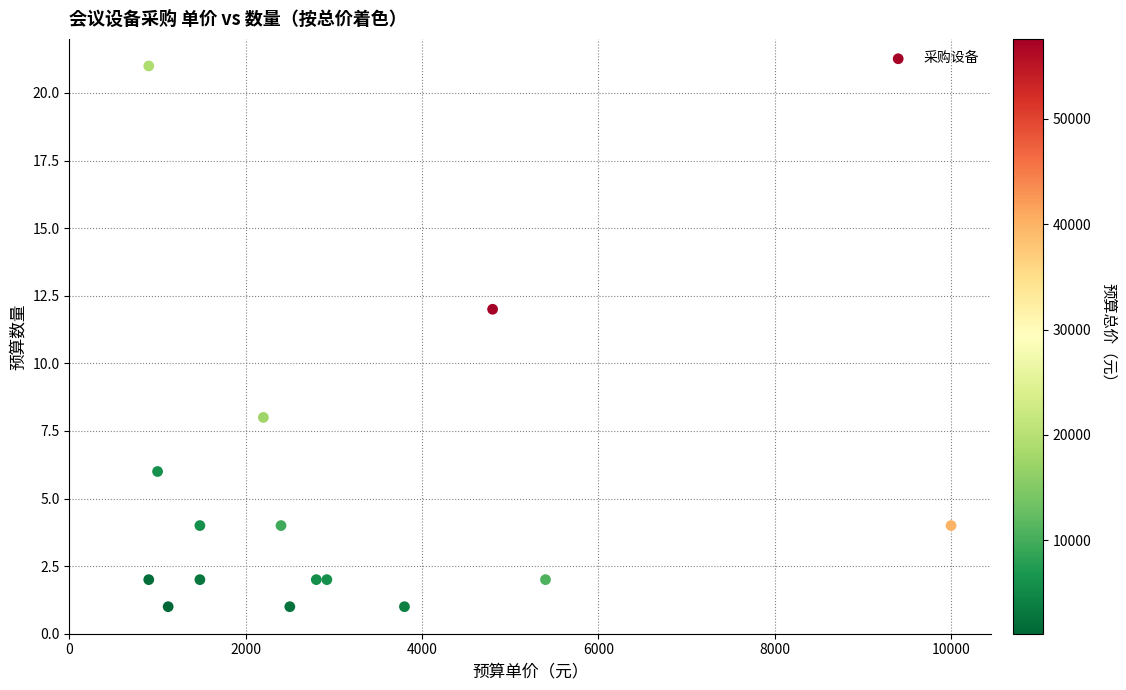

What is the range of Y values (max minus min)?

20